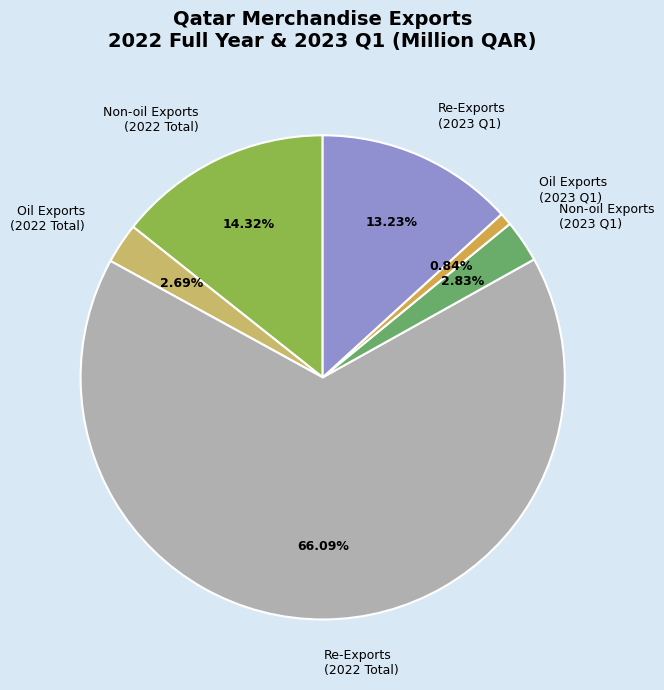

Which category has the smallest portion of the pie?

Oil Exports (2023 Q1)